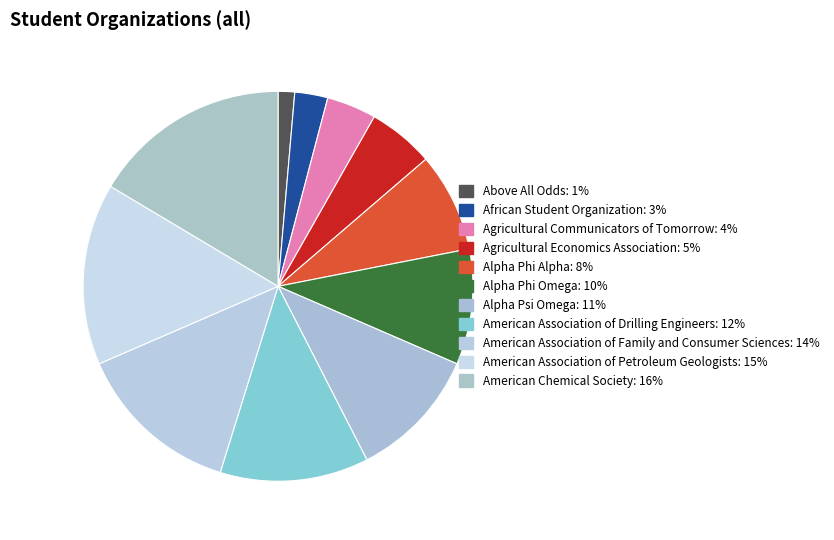

True or false: American Association of Family and Consumer Sciences accounts for 7% of the total.

False